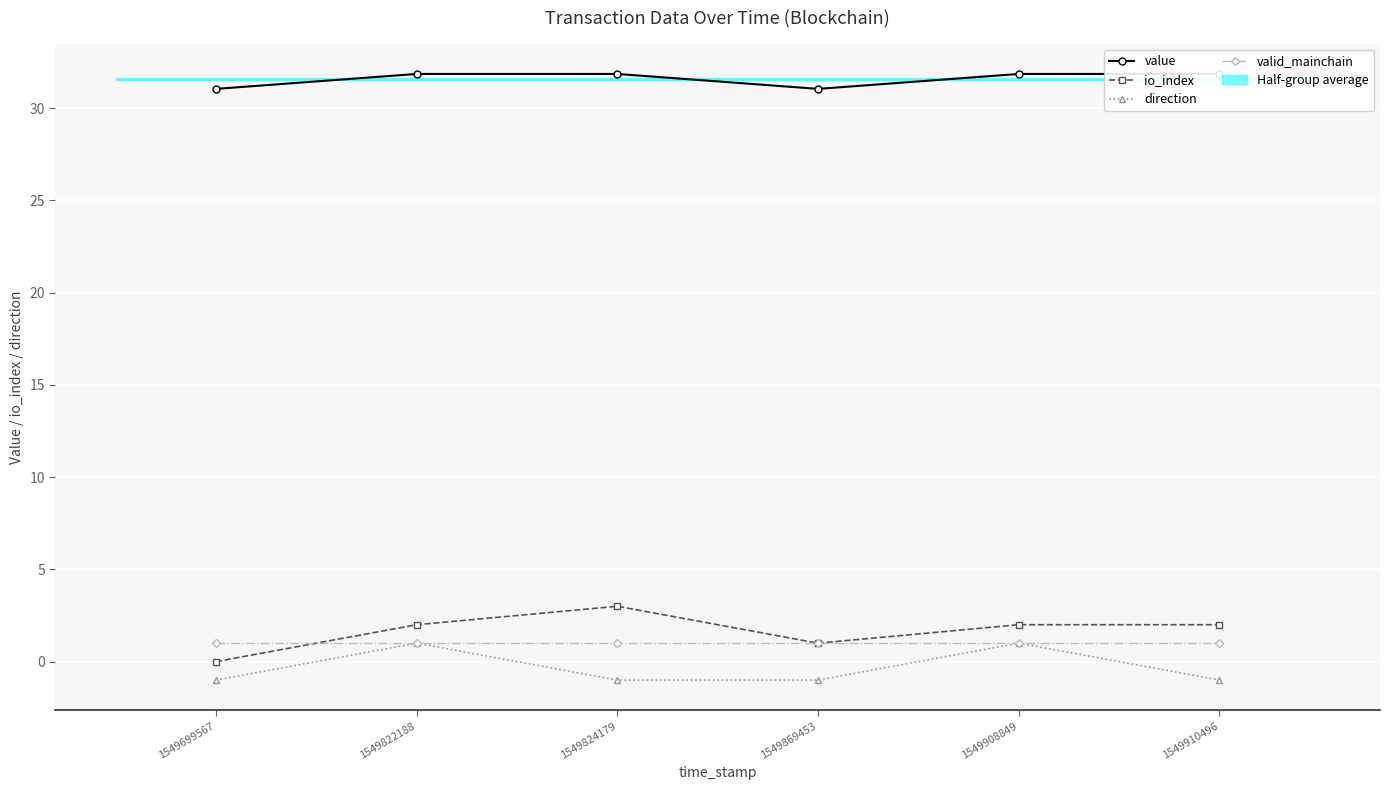

What is the average value of the value series?

31.6